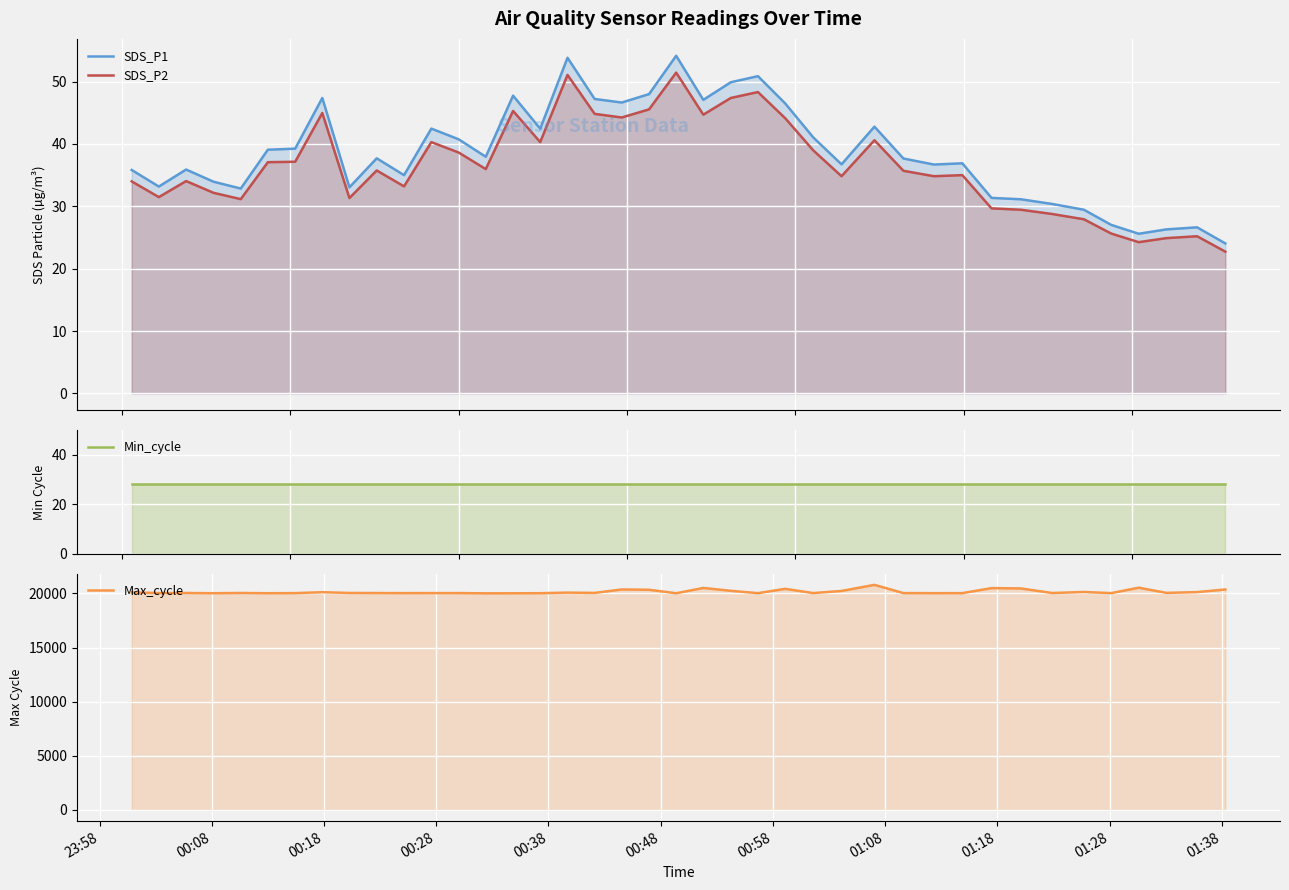

At how many categories does at least one series exceed 8406?

40